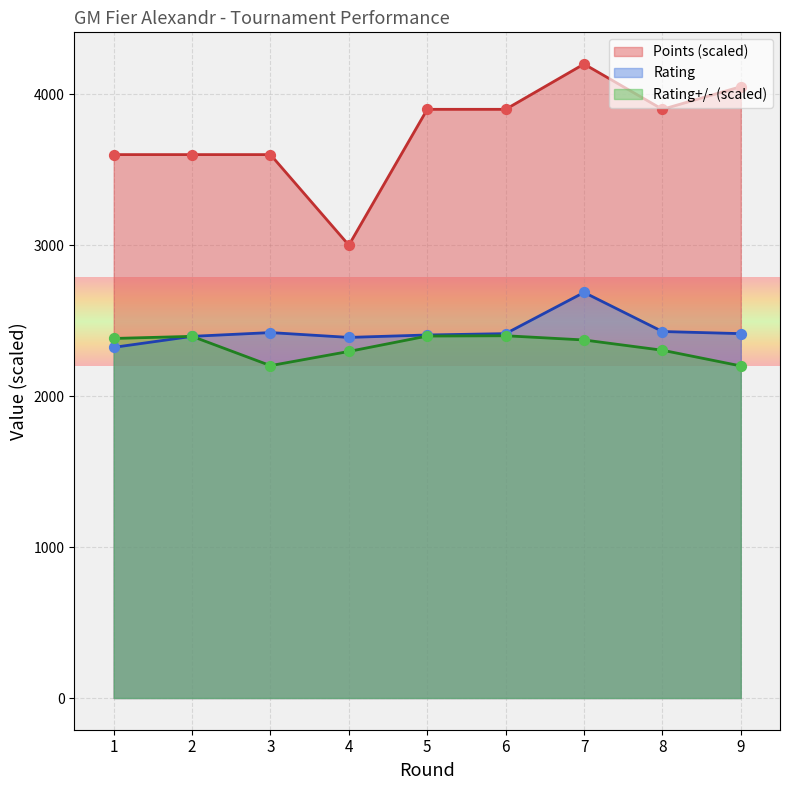

What is the total value across all series at 9?

8664